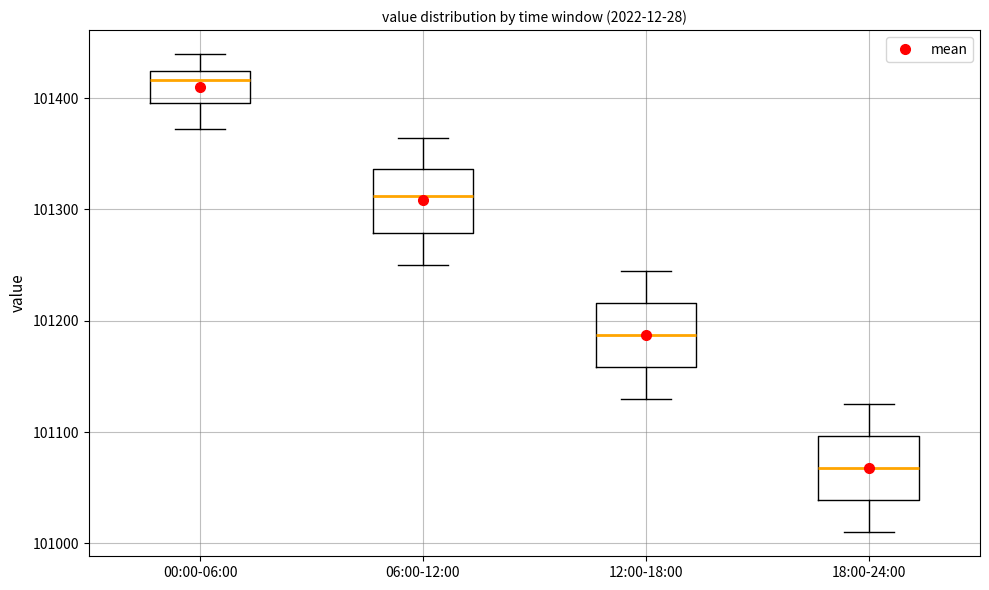

Where does the median line of the box for 12:00-18:00 sit on the y-axis? The values are not printed on the chart, so give them approximately, as read against the axis.

101190